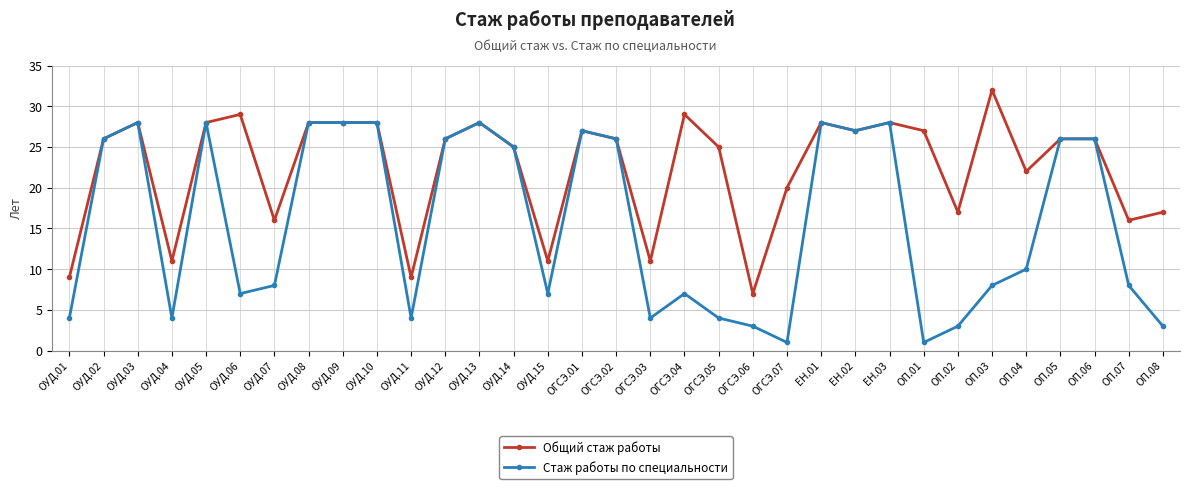

At which label does Общий стаж работы reach its peak?

ОП.03